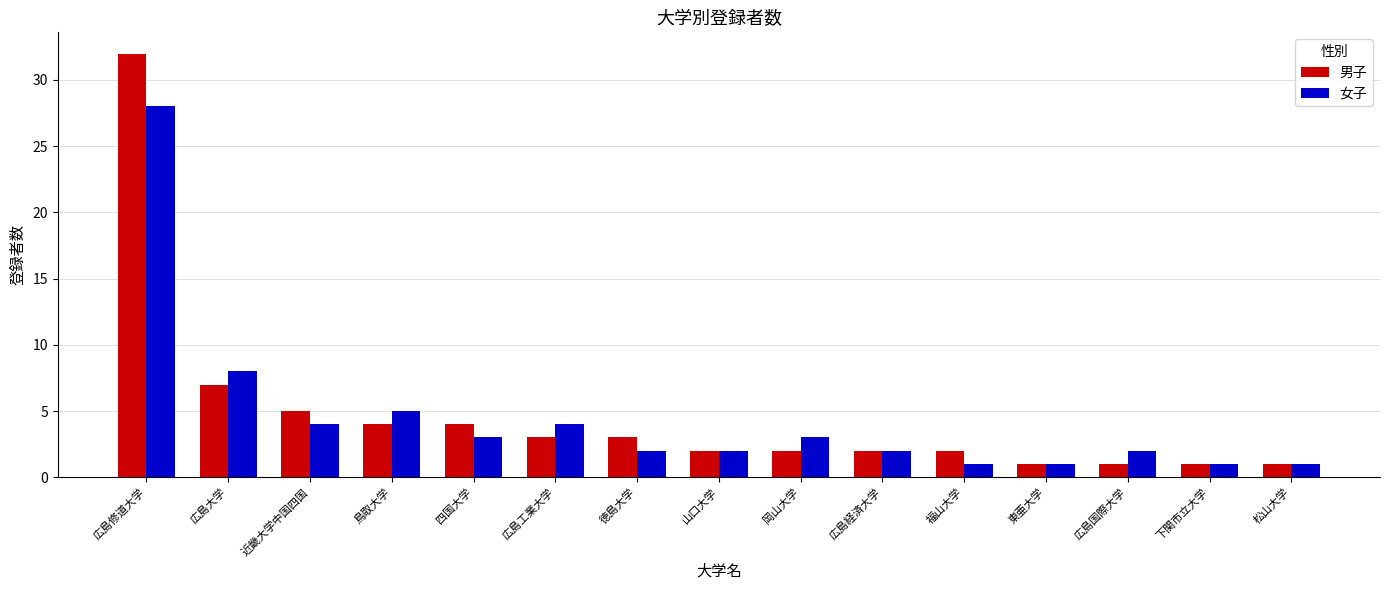

What is the difference between the highest and lowest values at 広島大学?

1